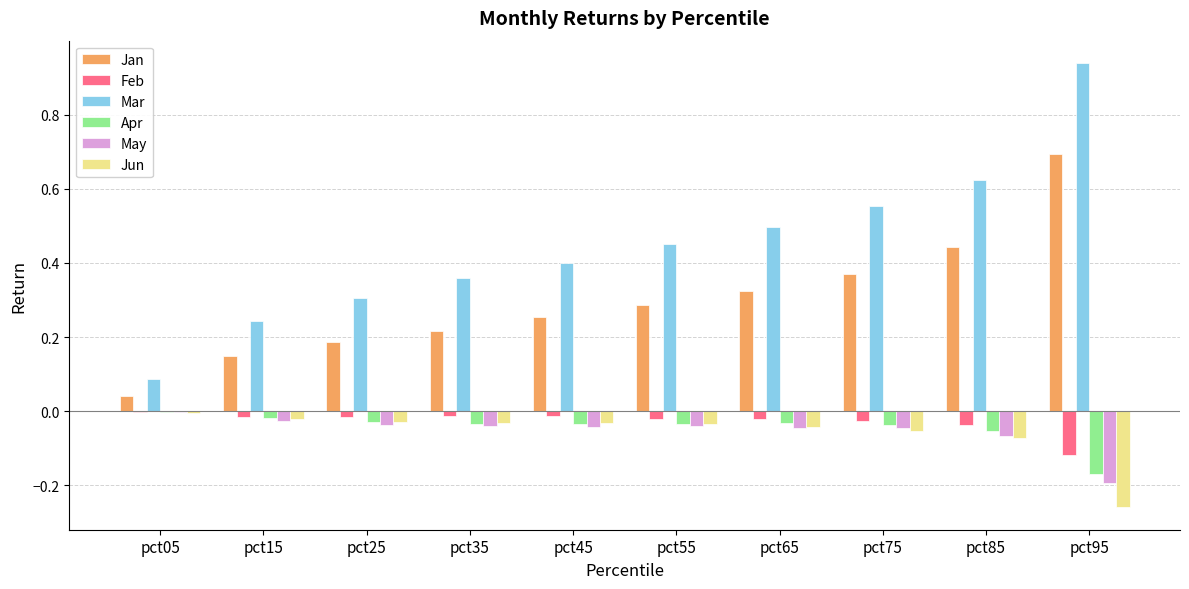

The Feb series shows -0.0 at pct45. True or false?

True